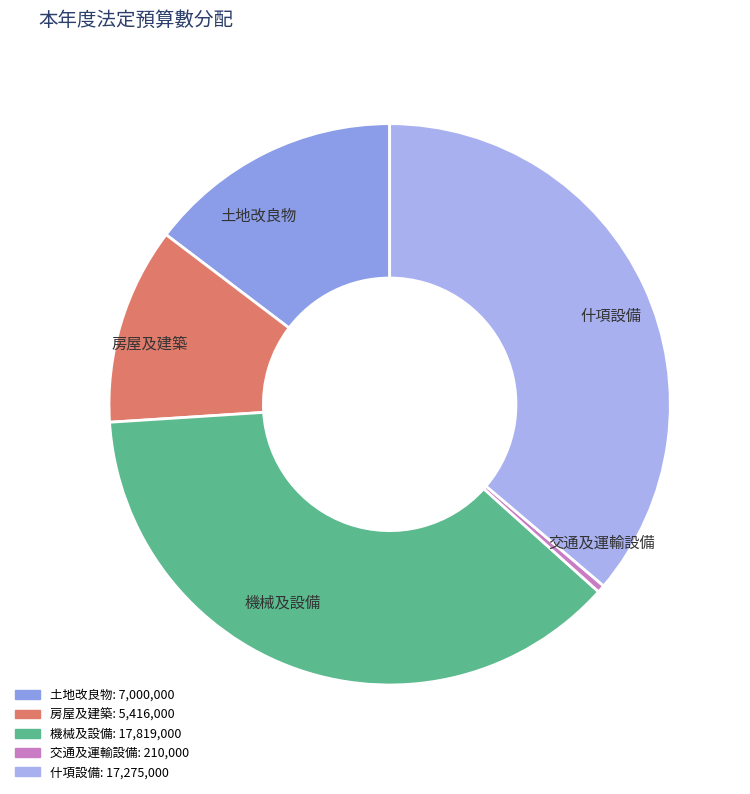

Rank the categories by value from highest to lowest.

機械及設備, 什項設備, 土地改良物, 房屋及建築, 交通及運輸設備